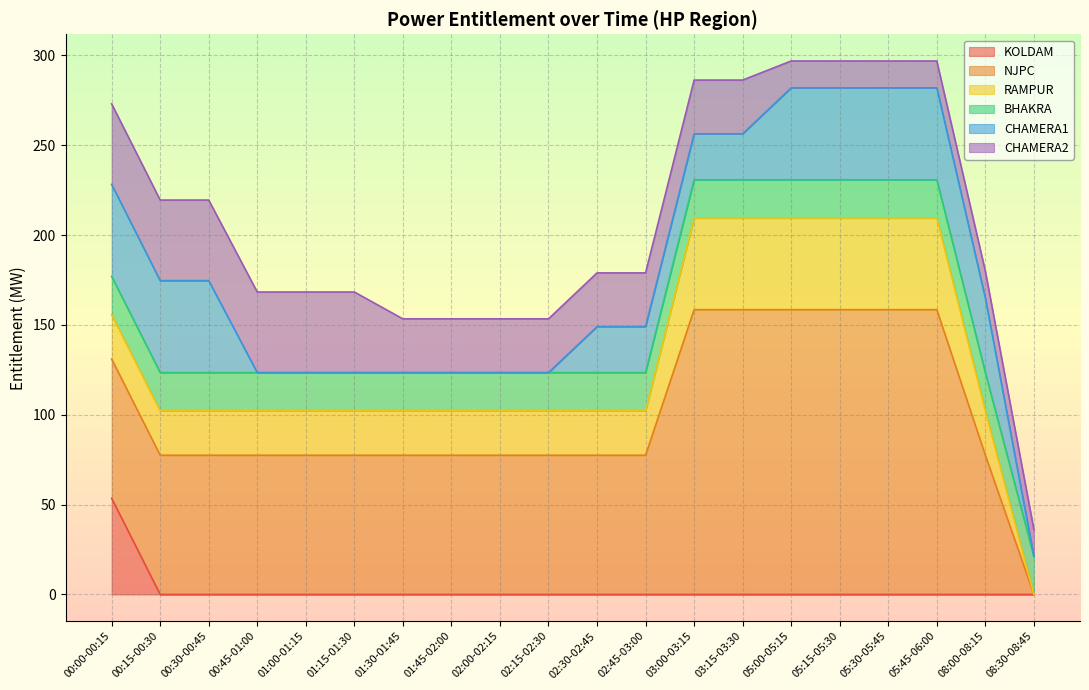

How many lines are shown in the chart?

6